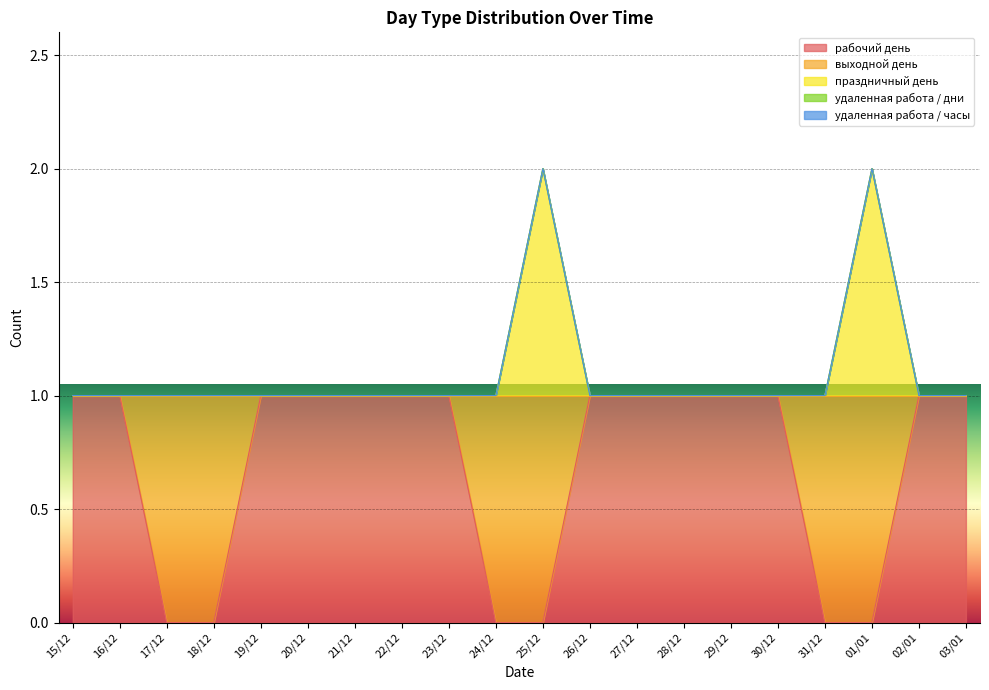

What is the label of the 20th point from the right?

15/12